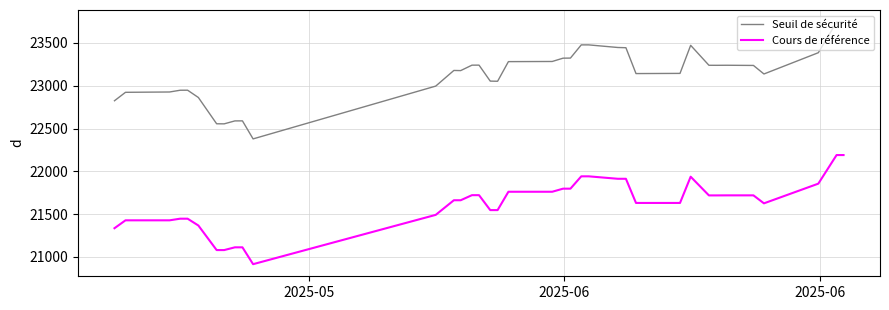

Which series has the largest range (max minus min)?

Seuil de sécurité